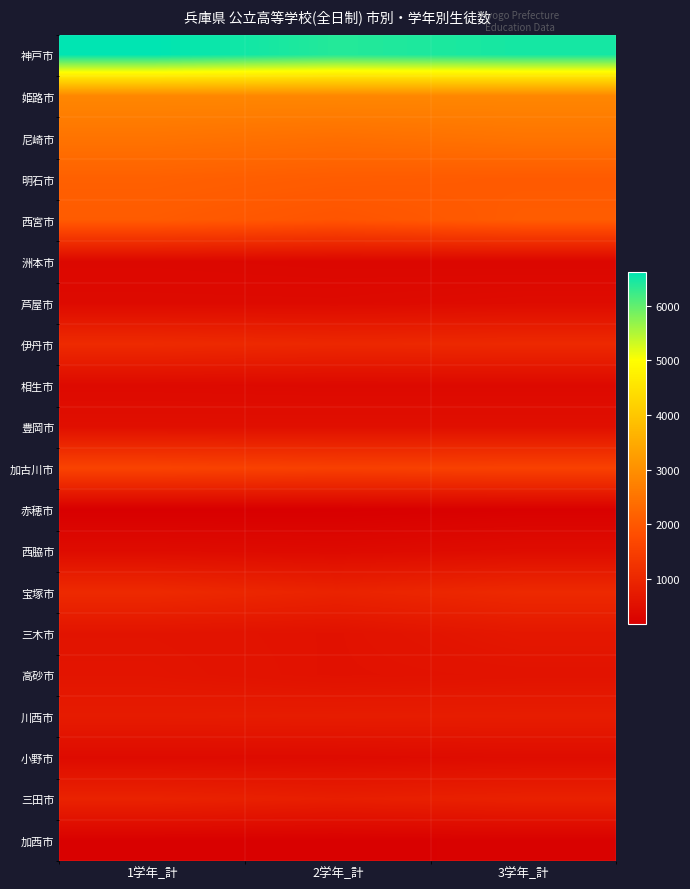

Between 3学年_計 and 2学年_計, which is larger?

3学年_計